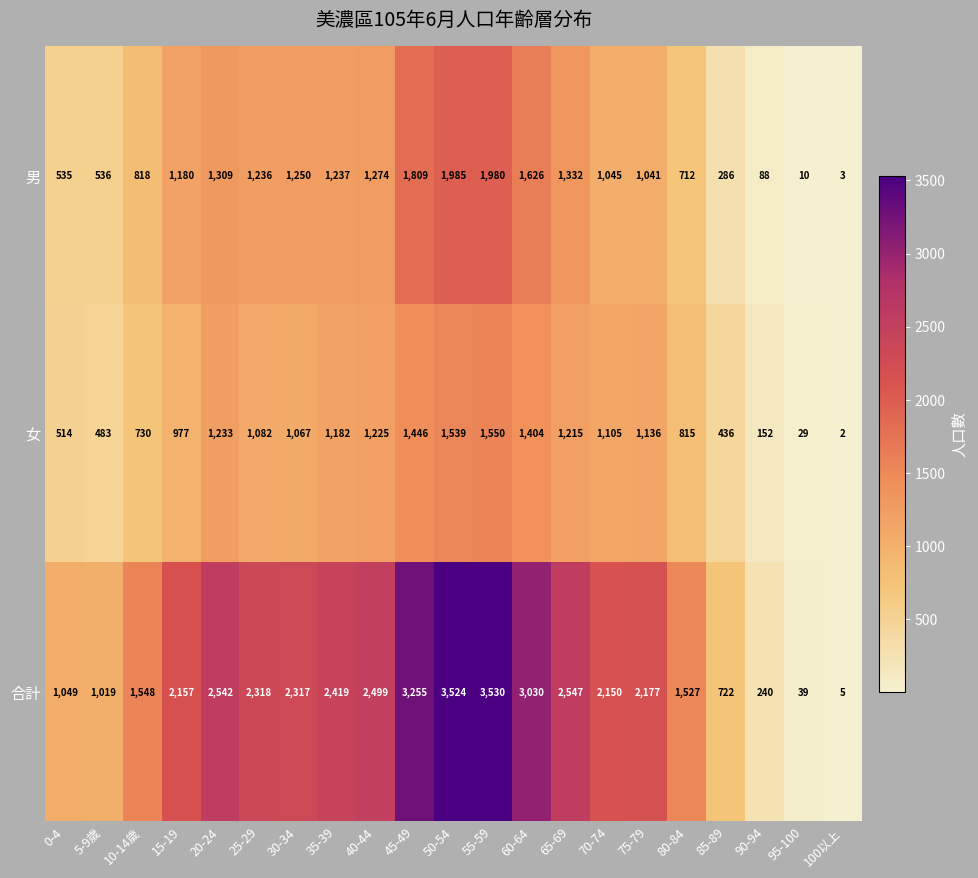

Which series has the largest total across all categories?

合計